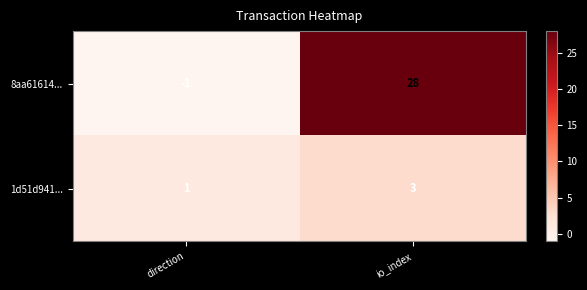

What is the maximum value shown in the chart?

28